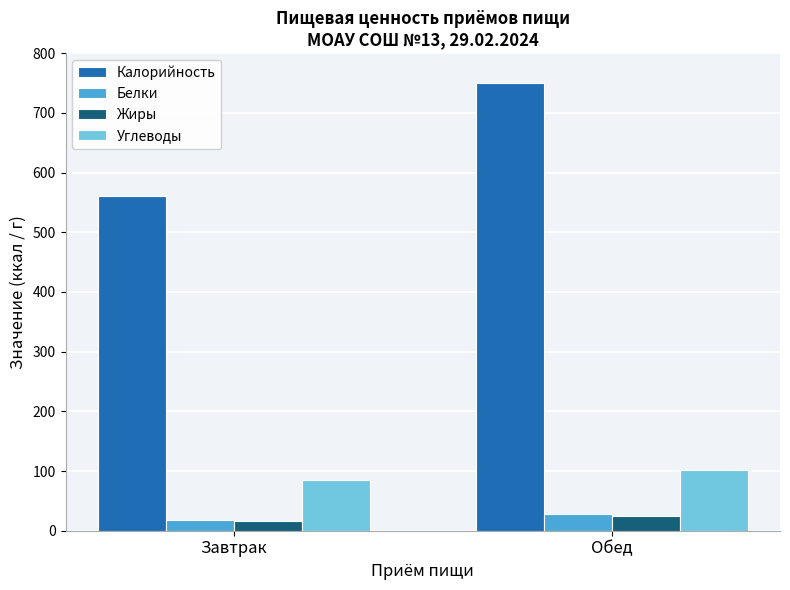

What is the minimum value for Жиры?

15.8